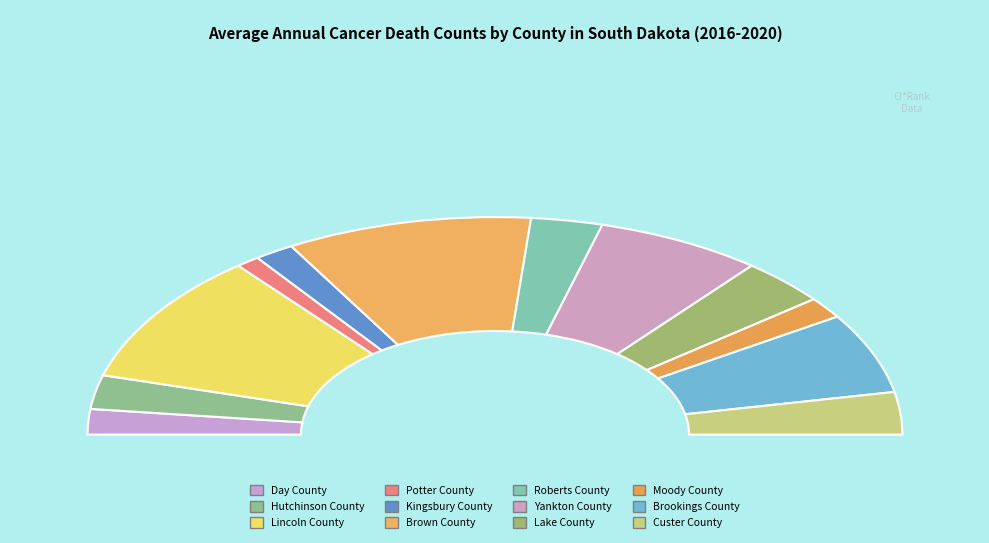

How many segments does this pie chart have?

12